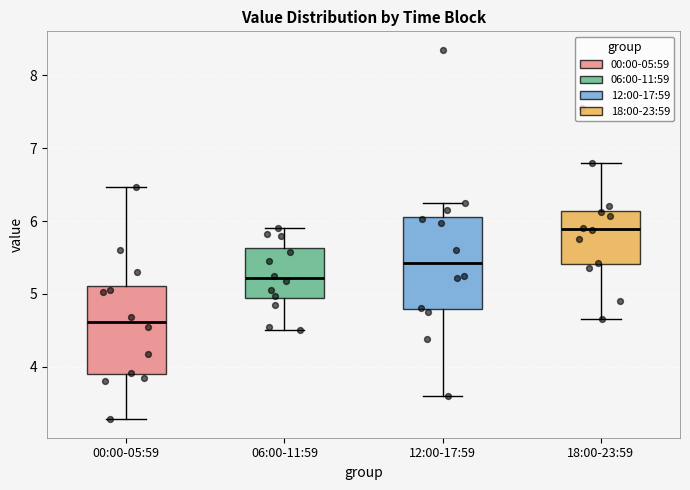

Which box has the lowest median line?

00:00-05:59